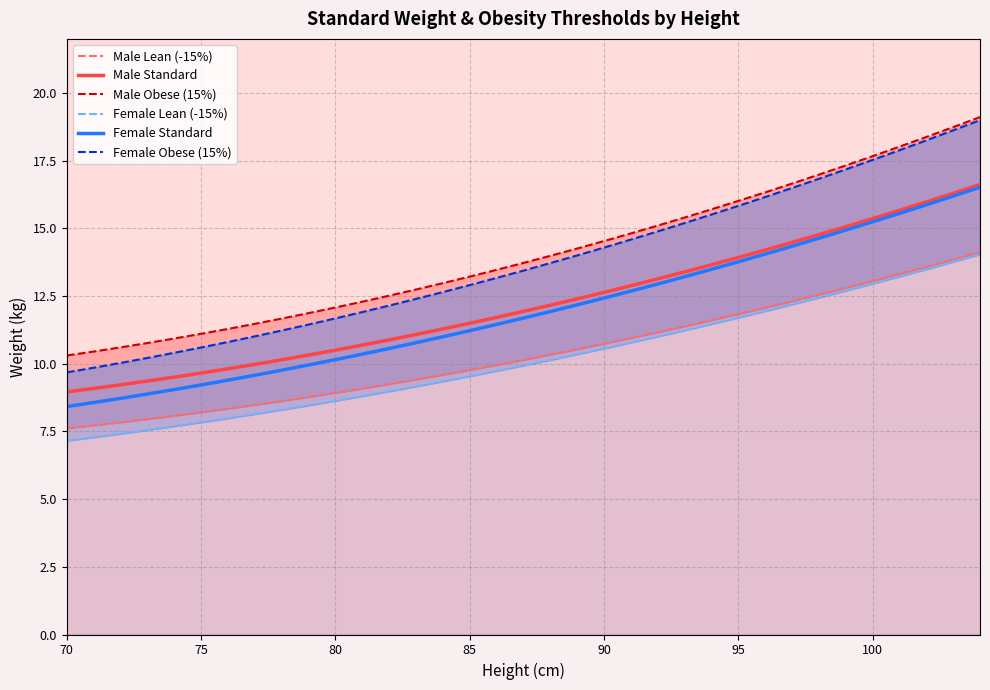

The value of Female Standard at 90 is 16.6. True or false?

False